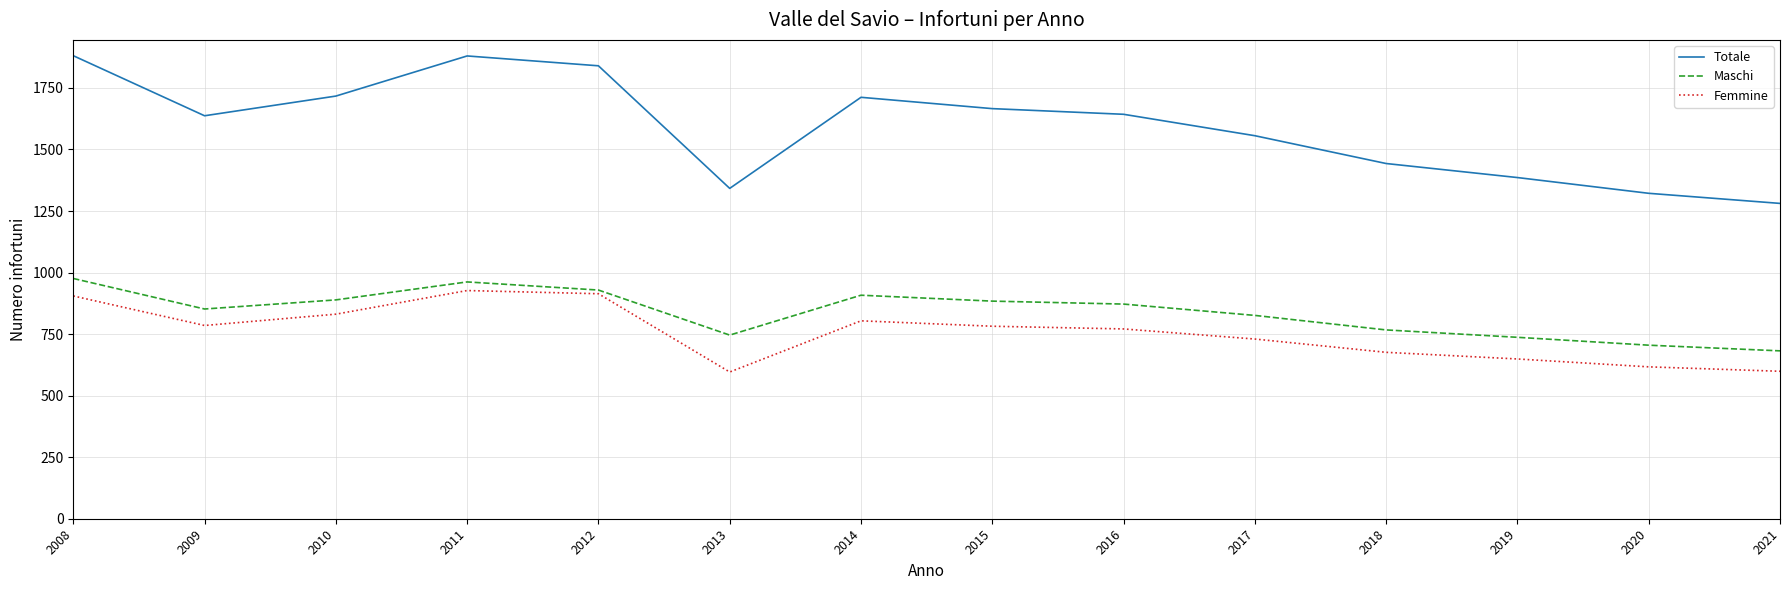

True or false: Totale and Maschi intersect in this chart.

False